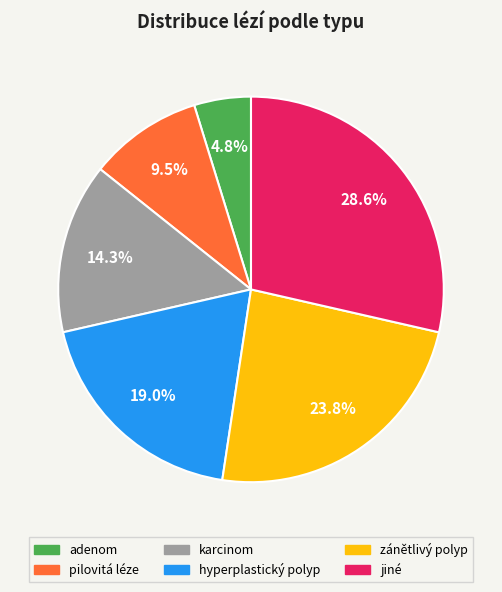

To the nearest percent, what percentage of the pie is jiné?

29%